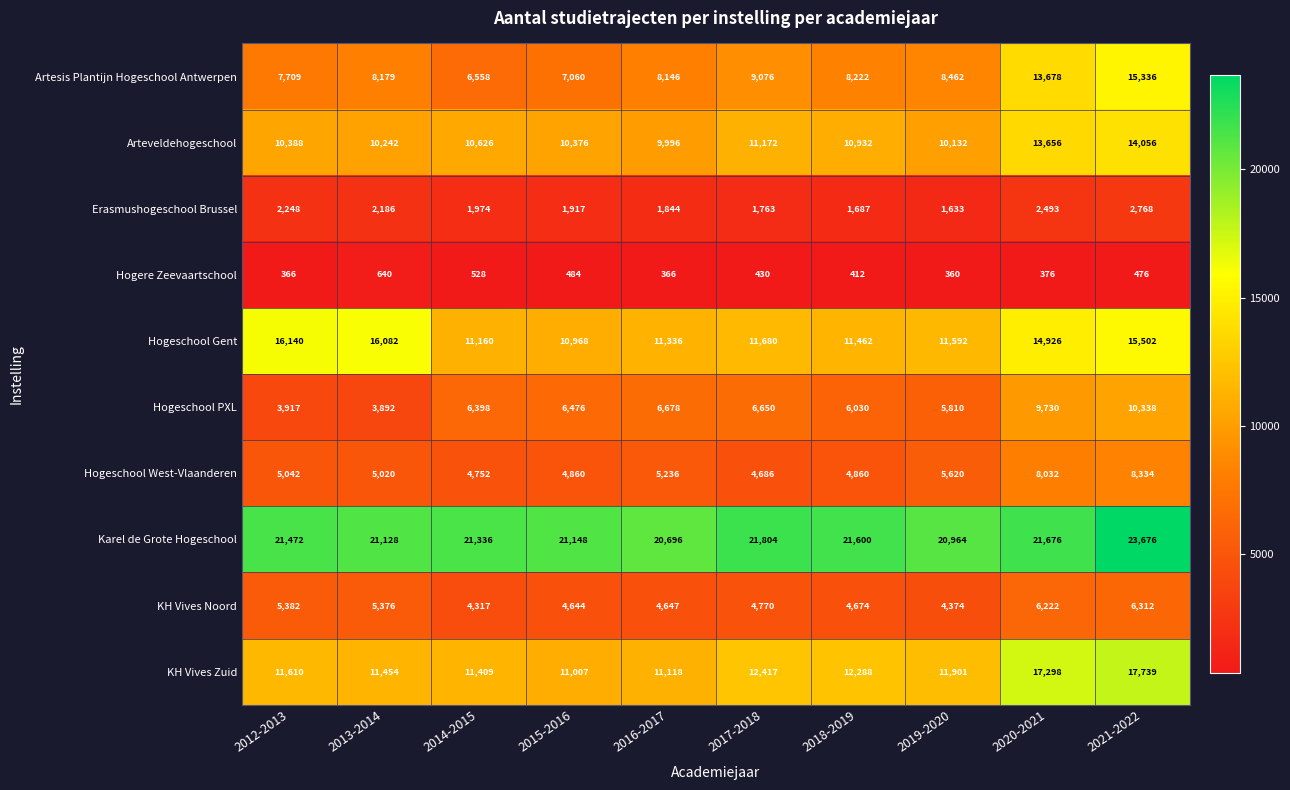

Rank the series by their maximum value, from highest to lowest.

Karel de Grote Hogeschool, KH Vives Zuid, Hogeschool Gent, Artesis Plantijn Hogeschool Antwerpen, Arteveldehogeschool, Hogeschool PXL, Hogeschool West-Vlaanderen, KH Vives Noord, Erasmushogeschool Brussel, Hogere Zeevaartschool